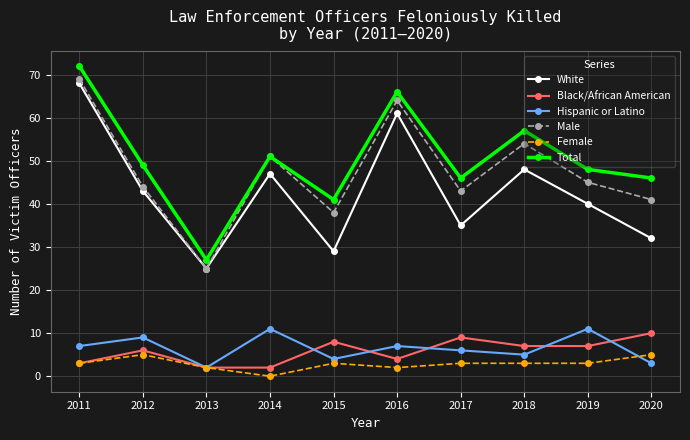

How many lines are shown in the chart?

6